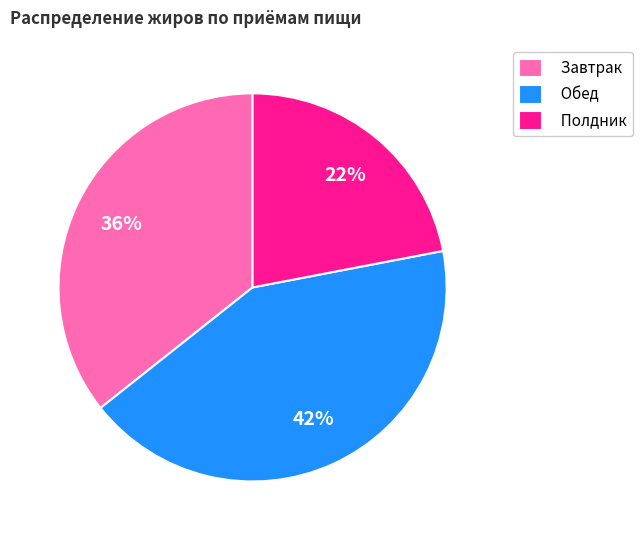

Does any single category account for the majority?

No